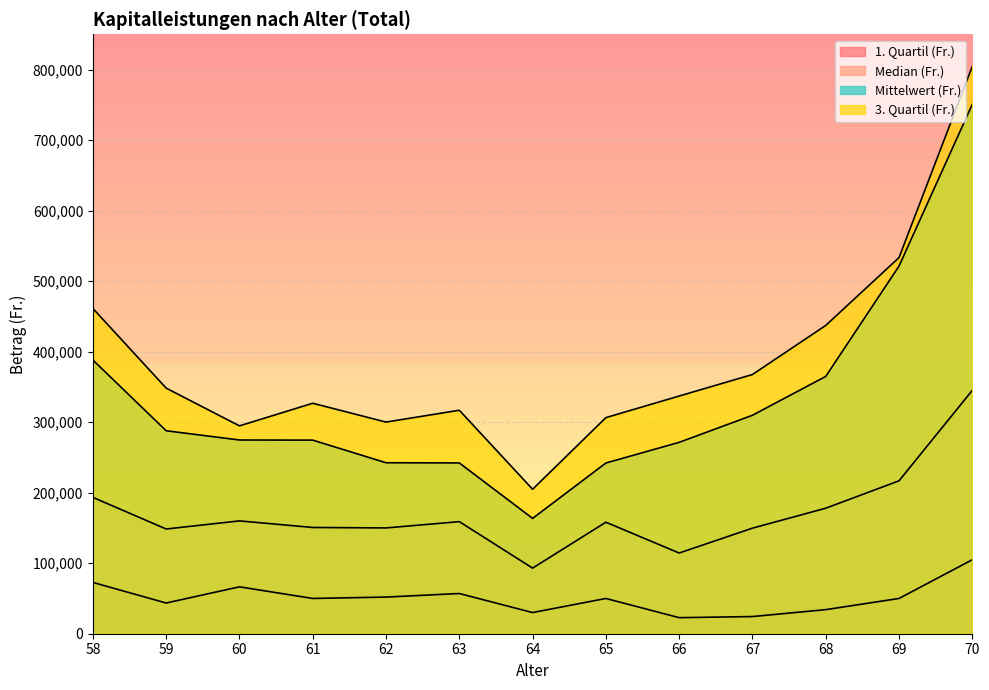

Which series has the largest range (max minus min)?

3. Quartil (Fr.)